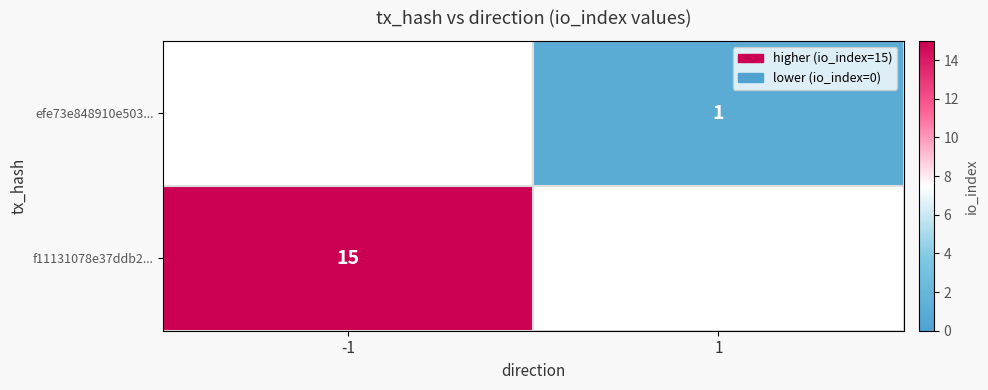

The f11131078e37ddb2... series shows 15 at -1. True or false?

True